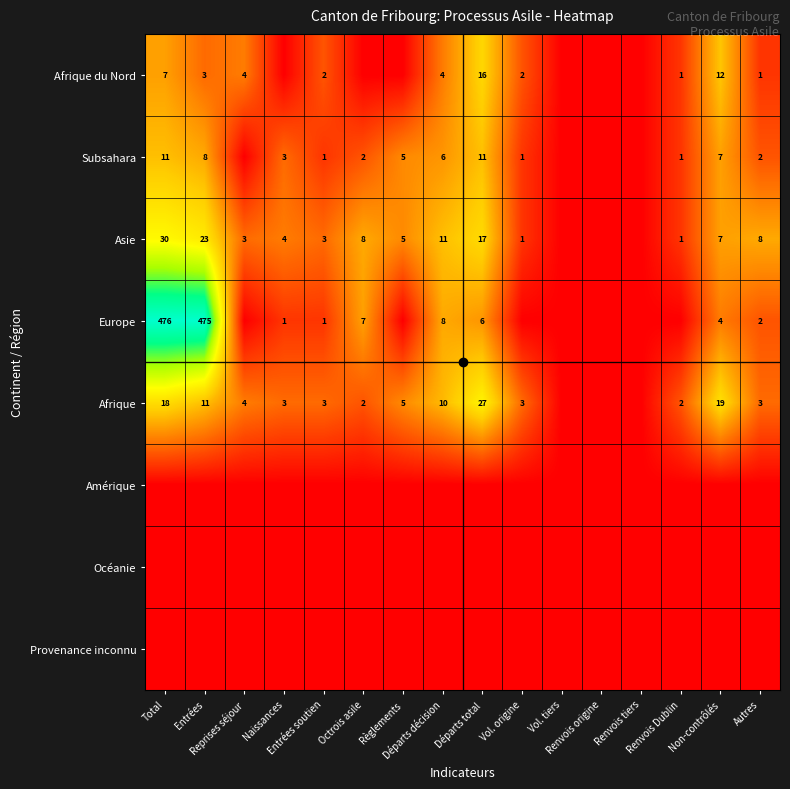

Which series changed the most between Vol. tiers and Autres?

Asie